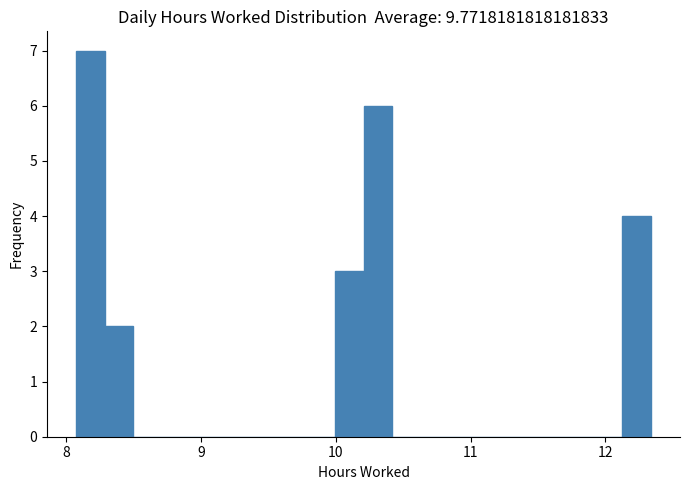

Read against the x-axis, roughly where is the centre of the tallest bar?

8.2